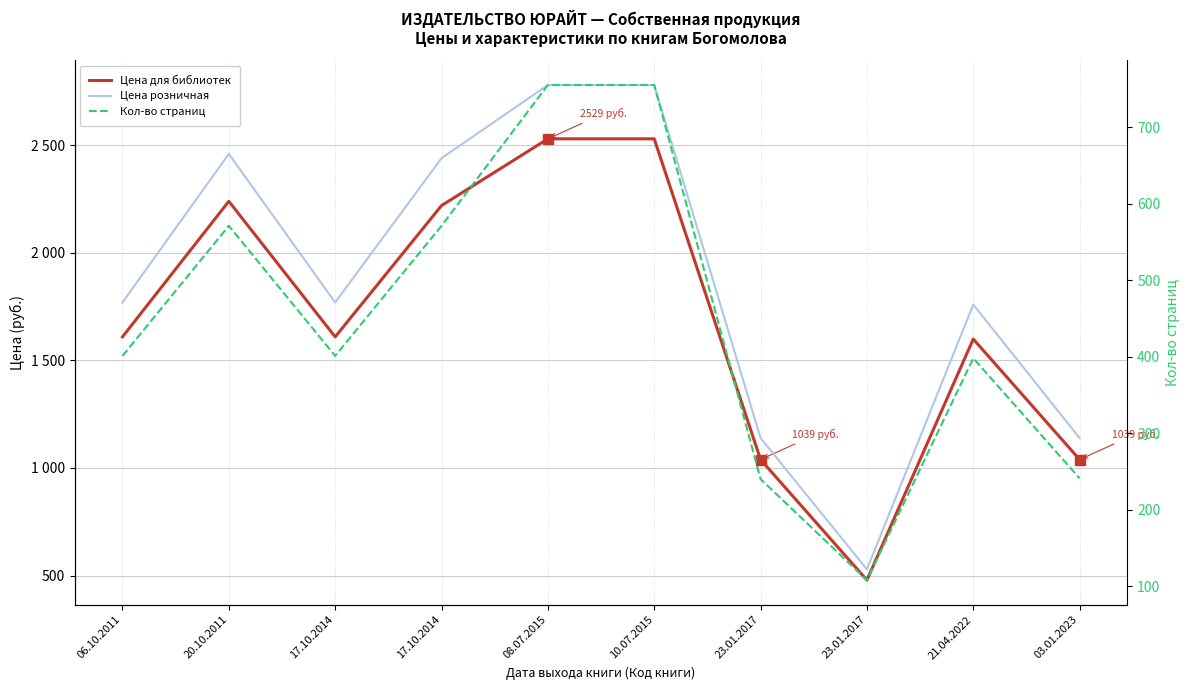

What is the spread (max minus min) of values at 23.01.2017?

899